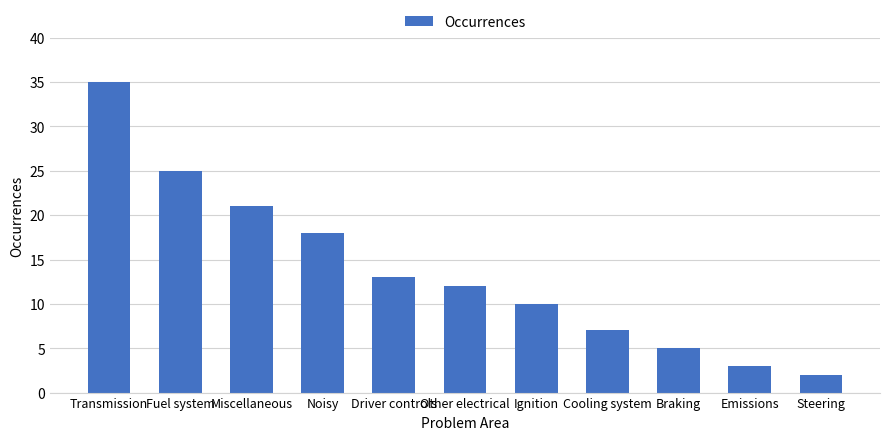

What is the minimum value shown in the chart?

2